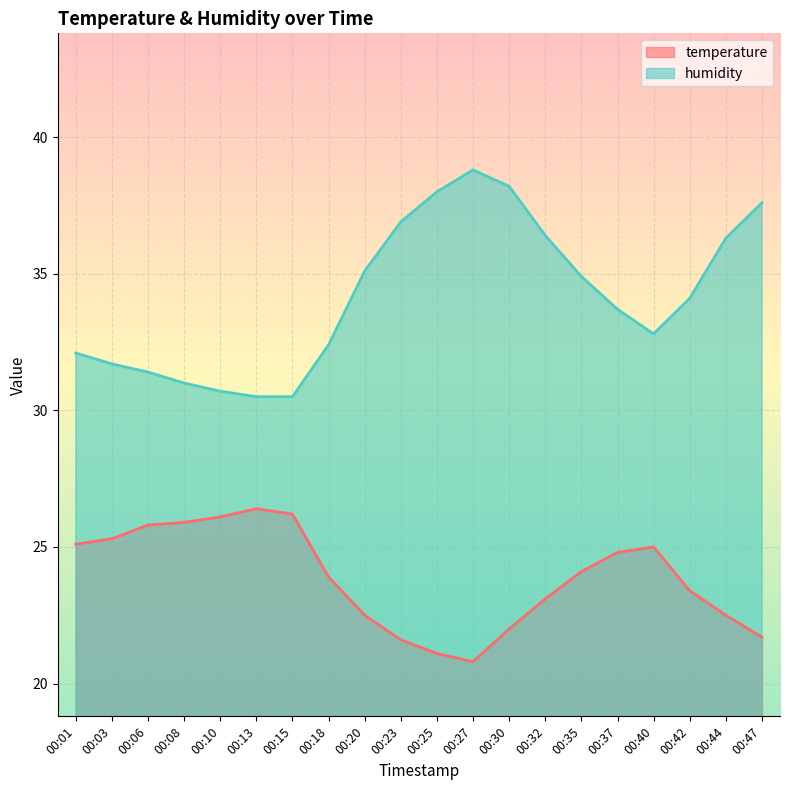

True or false: humidity and temperature intersect in this chart.

False